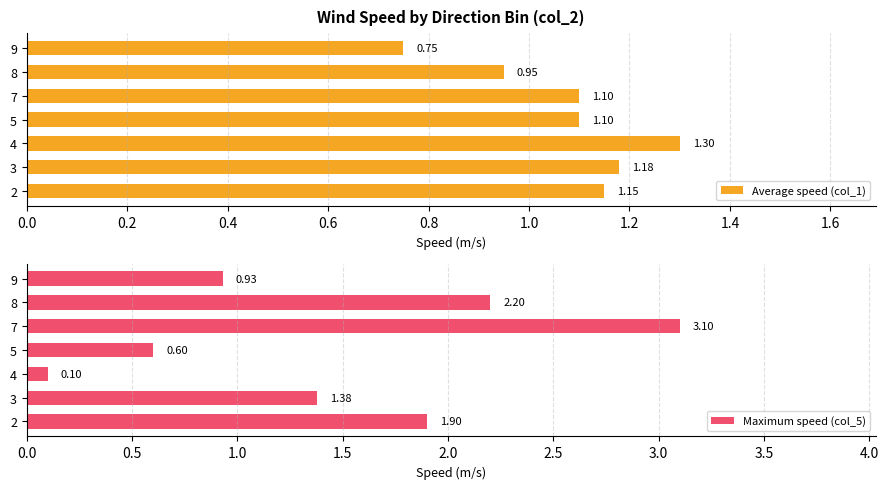

What is the maximum value shown in the chart?

3.1